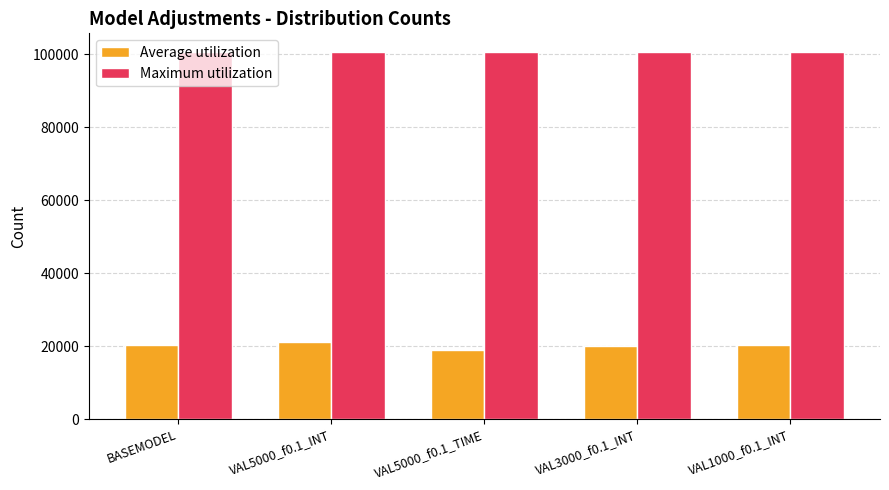

Read the Average utilization value at VAL5000_f0.1_INT, to the nearest 10.

21200